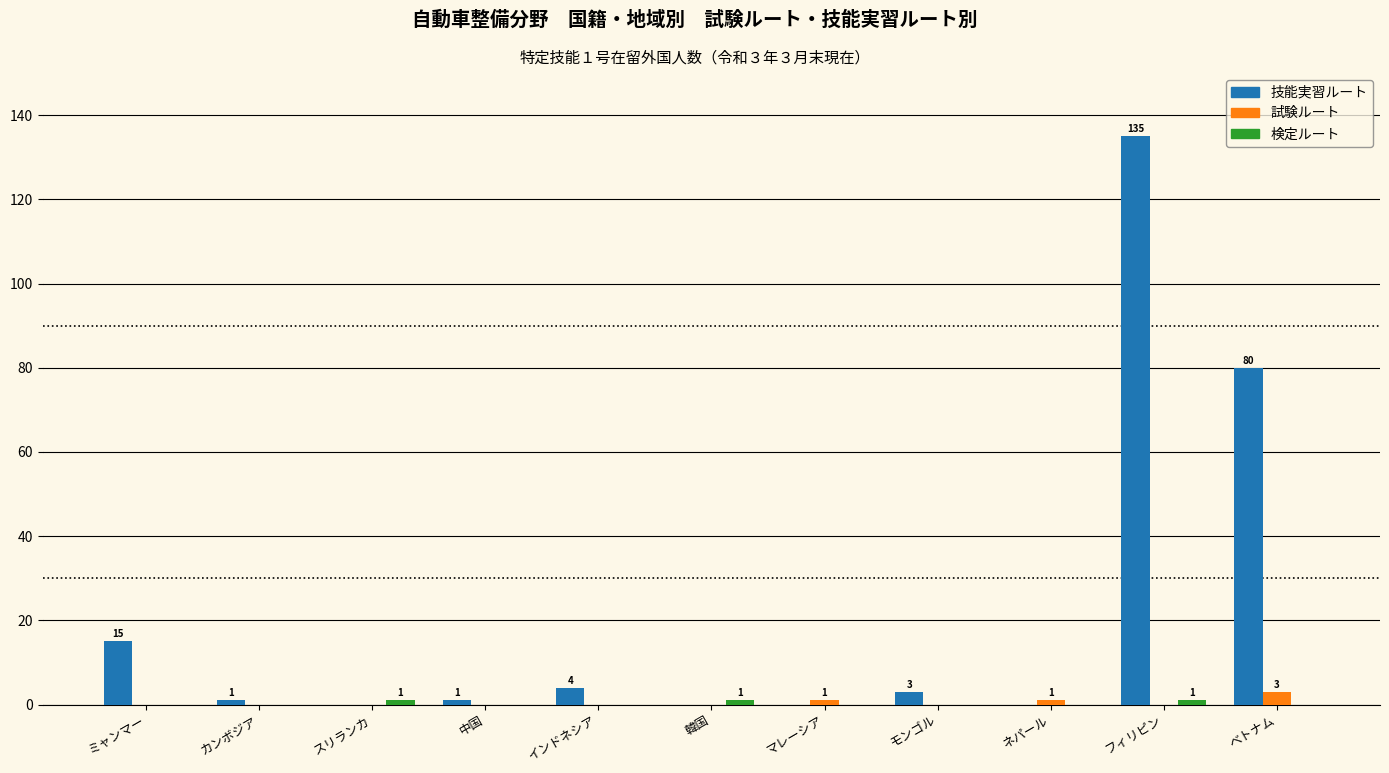

True or false: 技能実習ルート has a value of 0 at スリランカ.

True